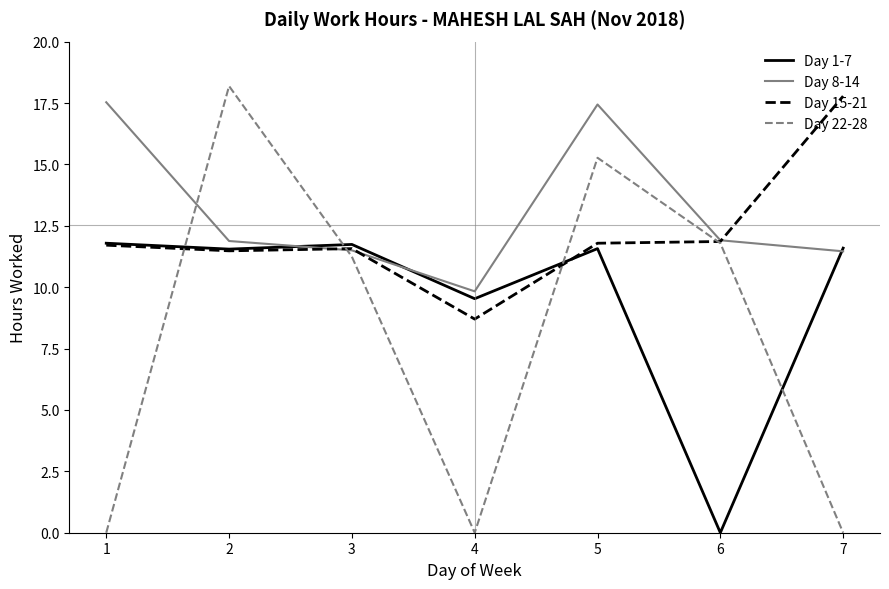

What is the total value across all series at 2?

53.1